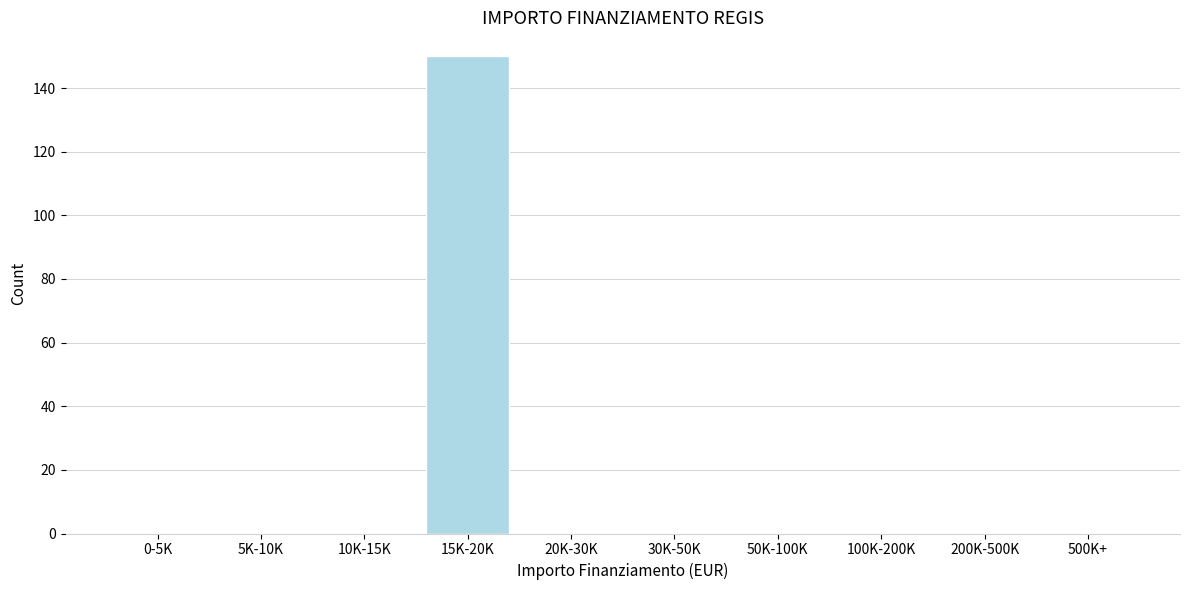

Reading left to right, transcribe all the data shown in this chart.

0-5K=0	5K-10K=0	10K-15K=0	15K-20K=150	20K-30K=0	30K-50K=0	50K-100K=0	100K-200K=0	200K-500K=0	500K+=0